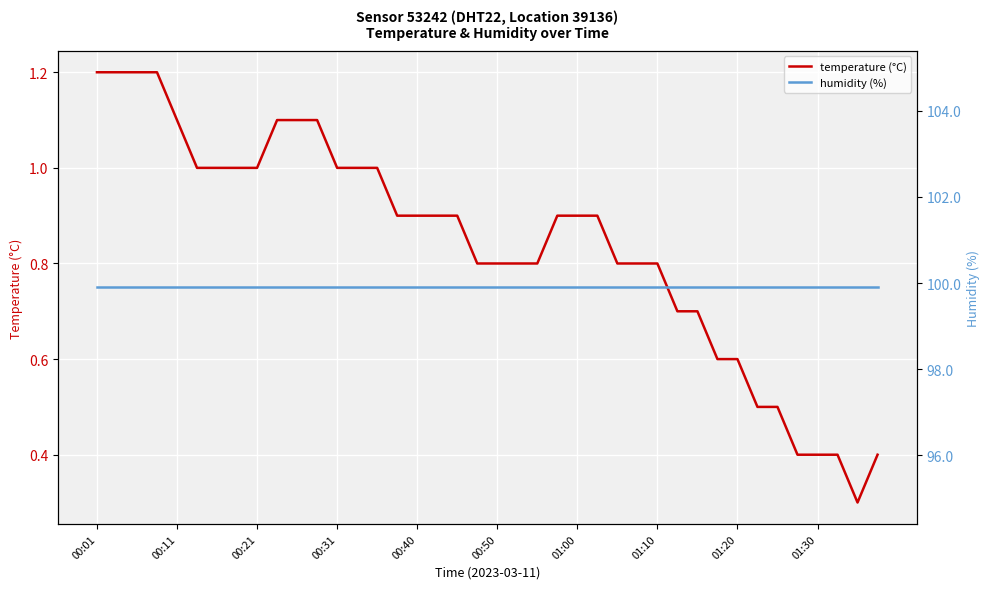

At which label does temperature (°C) reach its peak?

00:01